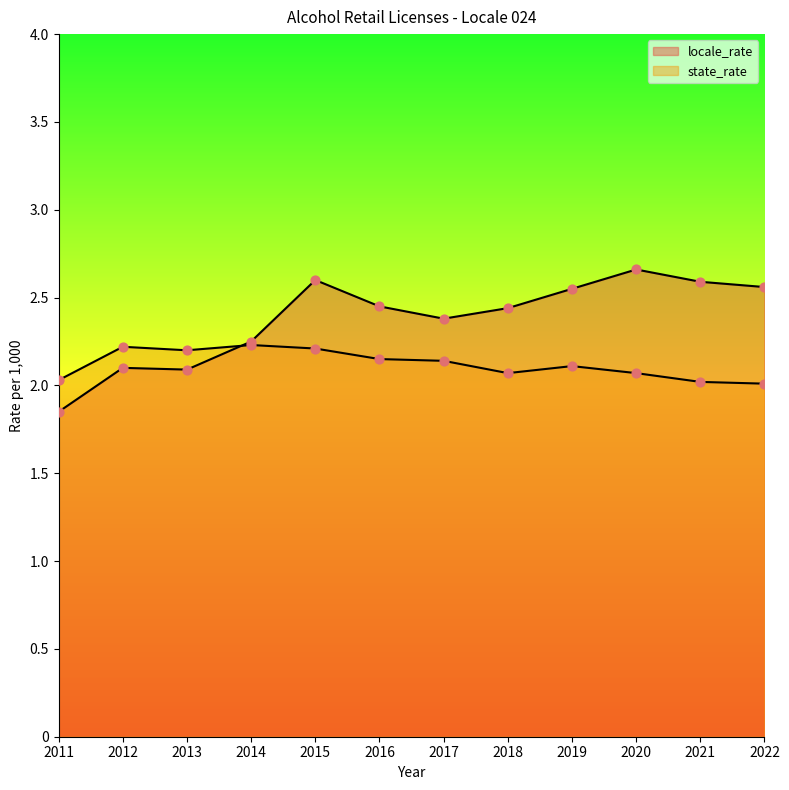

Which series reaches the minimum Y coordinate?

locale_rate